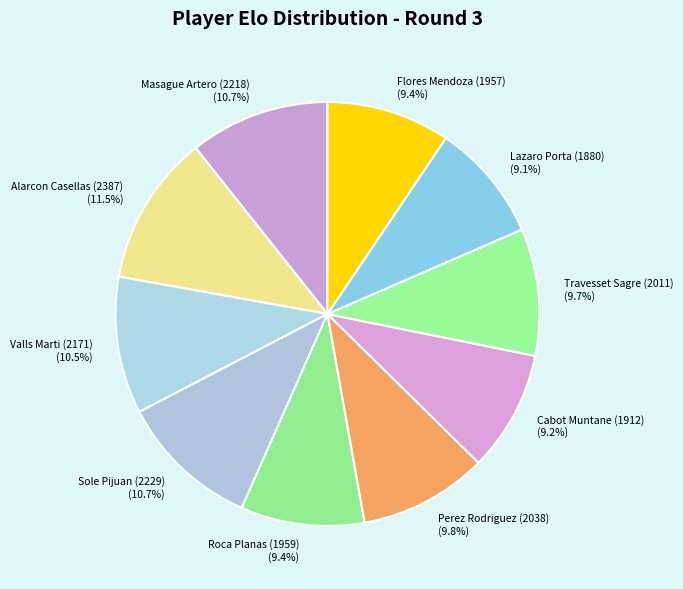

How many slices are in this pie chart?

10